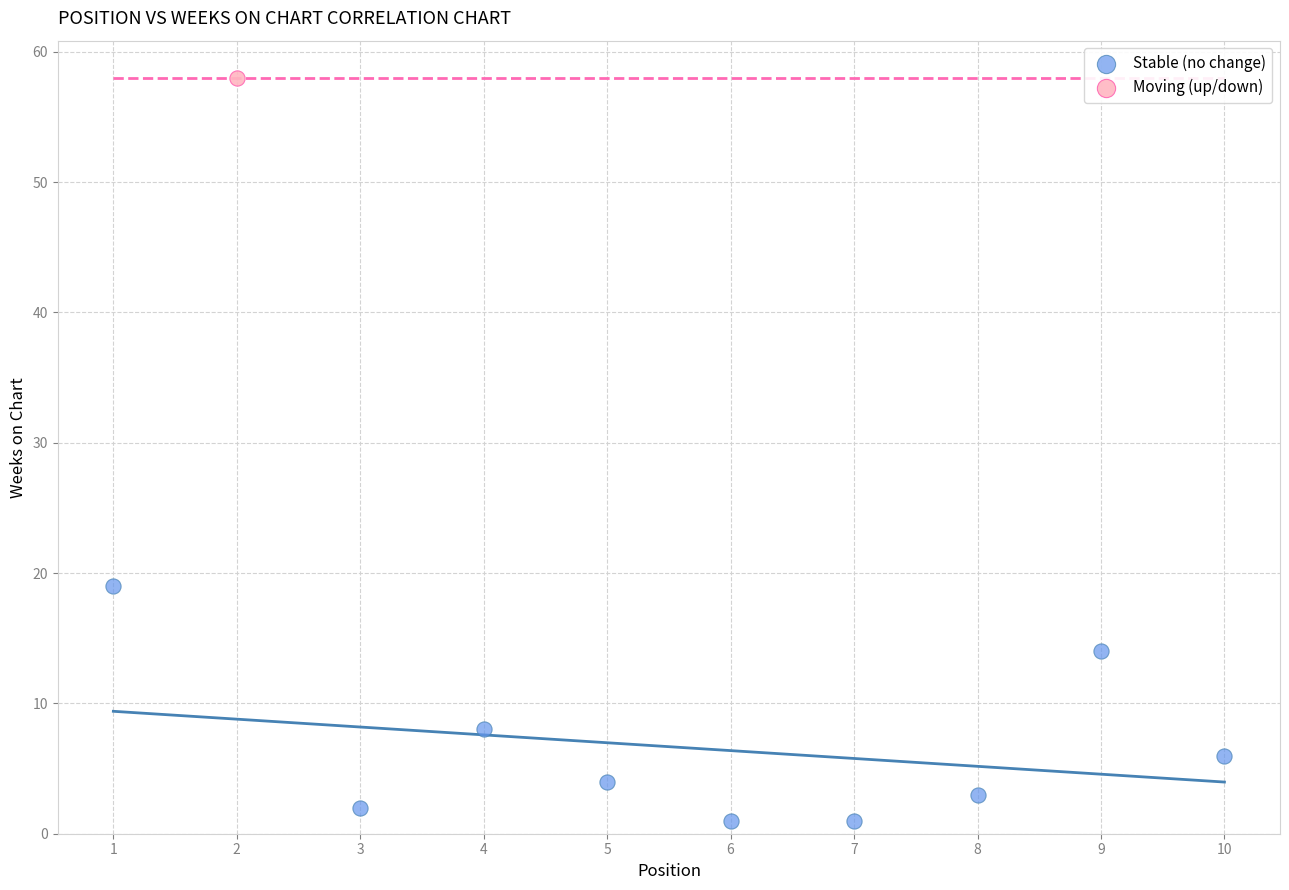

What are all the series names shown in the legend?

Stable (no change), Moving (up/down)